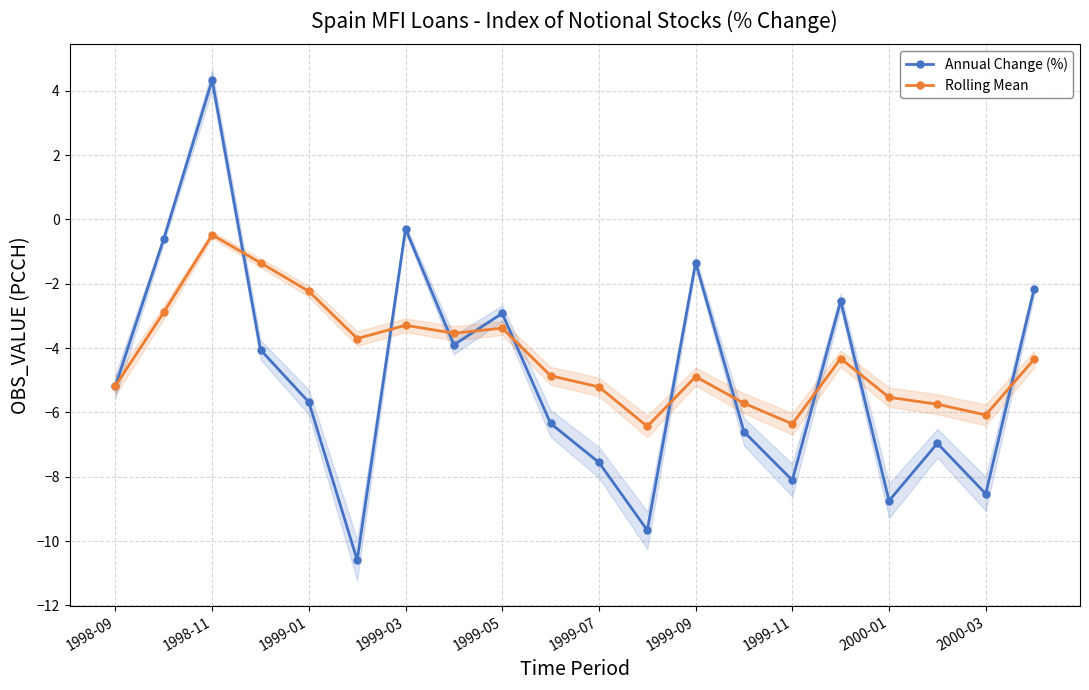

Rank the series by their maximum value, from highest to lowest.

Annual Change (%), Rolling Mean